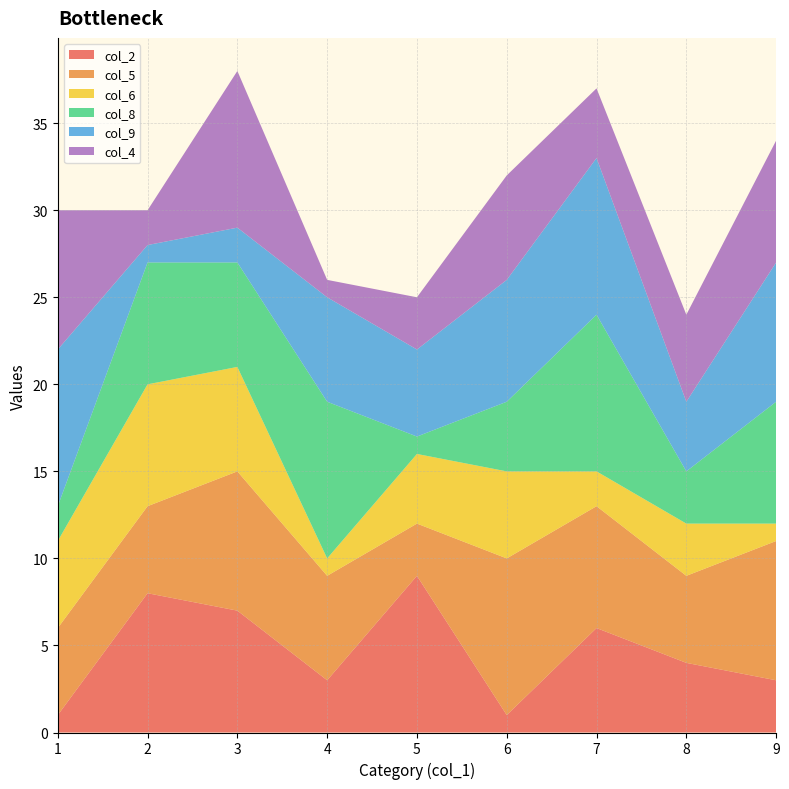

Reading left to right, extract all data points from this chart.

col_2: 1	8	7	3	9	1	6	4	3
col_5: 5	5	8	6	3	9	7	5	8
col_6: 5	7	6	1	4	5	2	3	1
col_8: 2	7	6	9	1	4	9	3	7
col_9: 9	1	2	6	5	7	9	4	8
col_4: 8	2	9	1	3	6	4	5	7